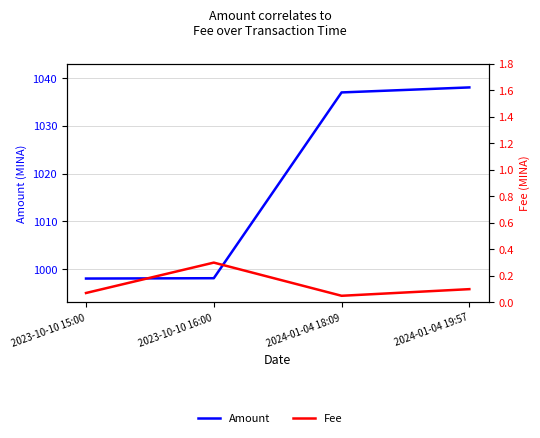

What are all the series names shown in the legend?

Amount, Fee